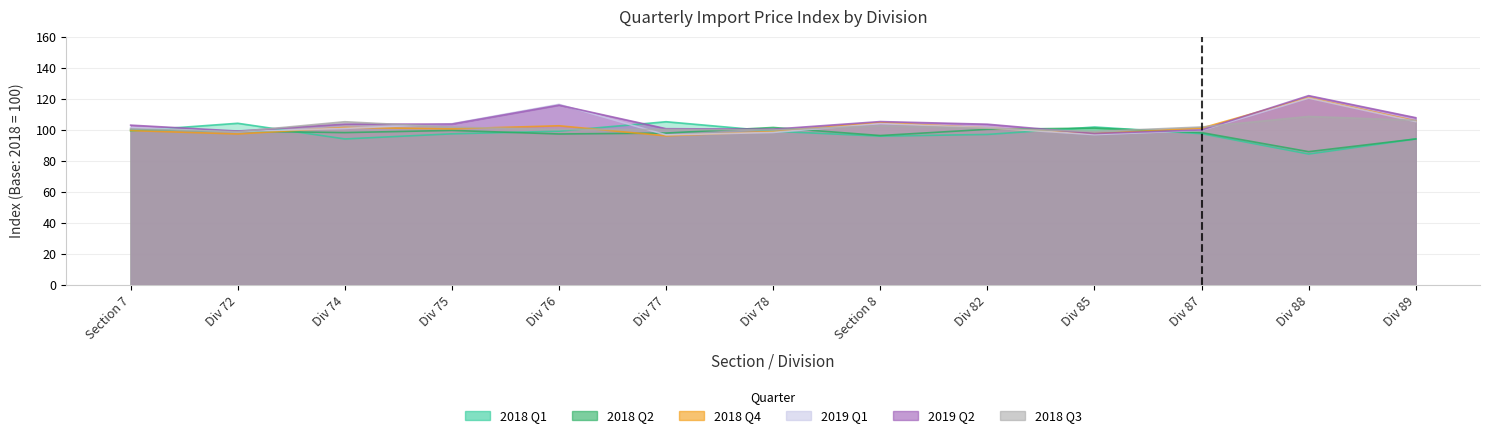

The value of 2018 Q2 at Div 77 is 32.7. True or false?

False